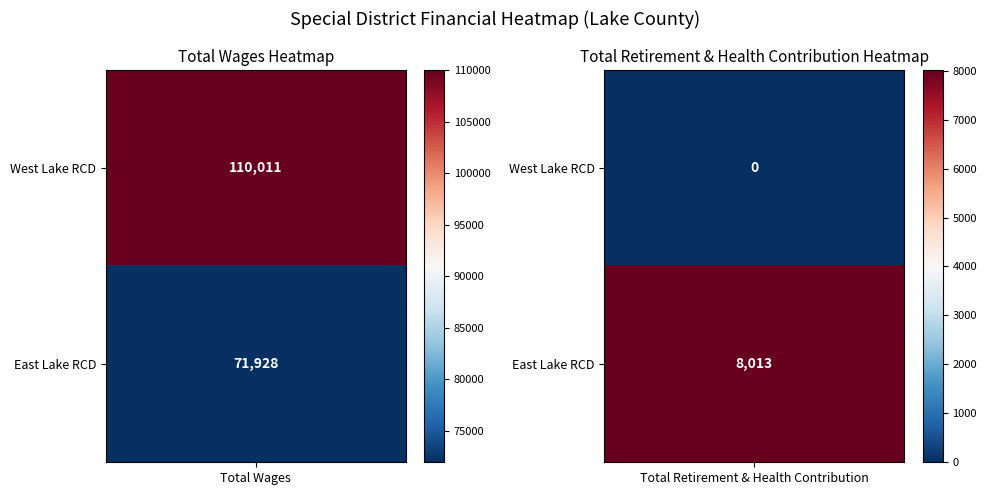

Reading left to right, list all the values displayed in this chart.

West Lake Resource Conservation District: 0=110011	1=0
East Lake Resource Conservation District: 0=71928	1=8013